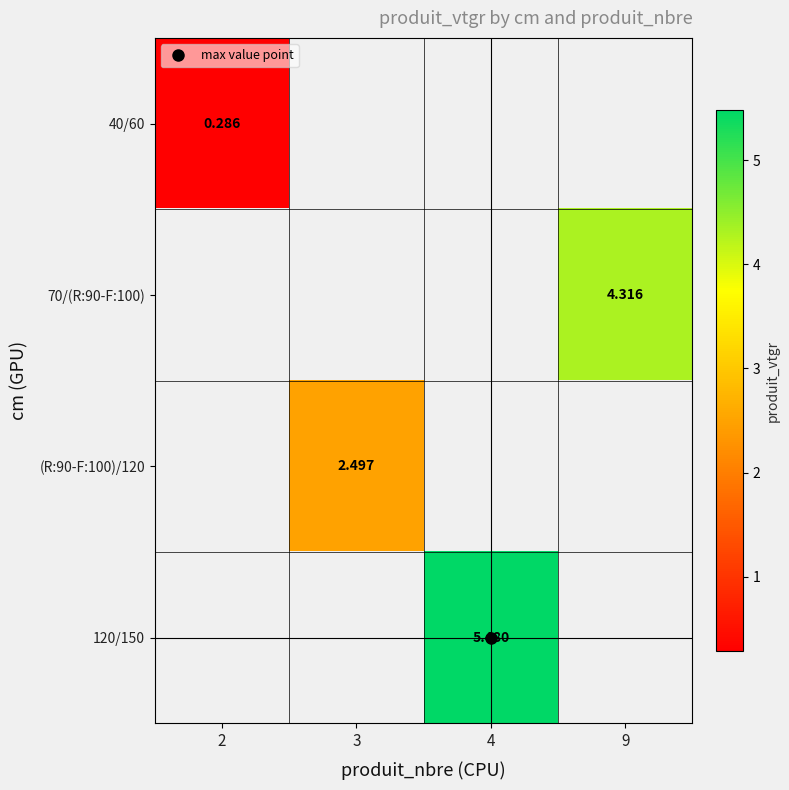

Between 3 and 4, which is larger?

4